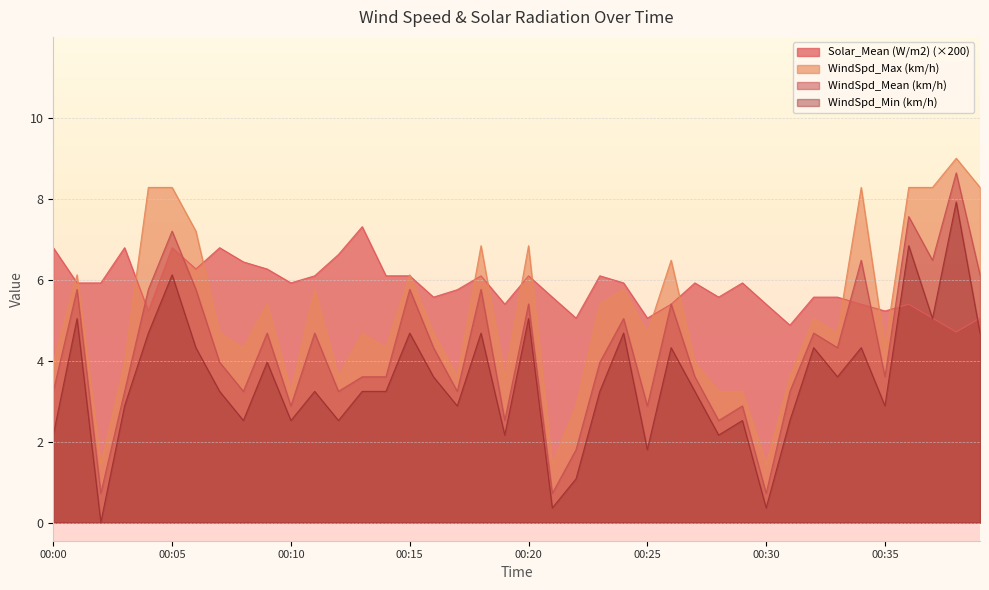

Between 00:13 and 00:39, which is larger?

00:13